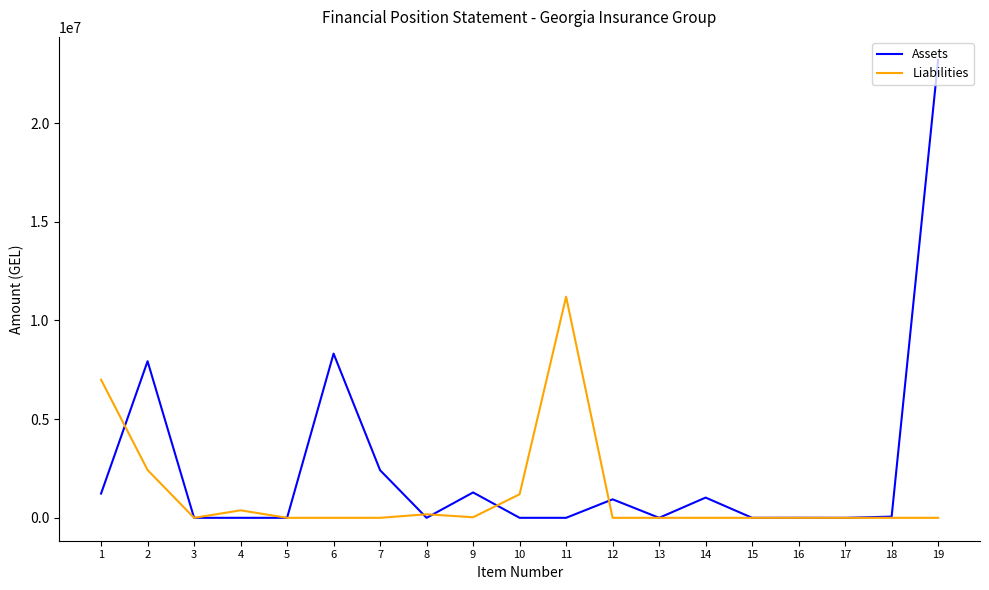

What is the greatest value displayed?

23209378.7